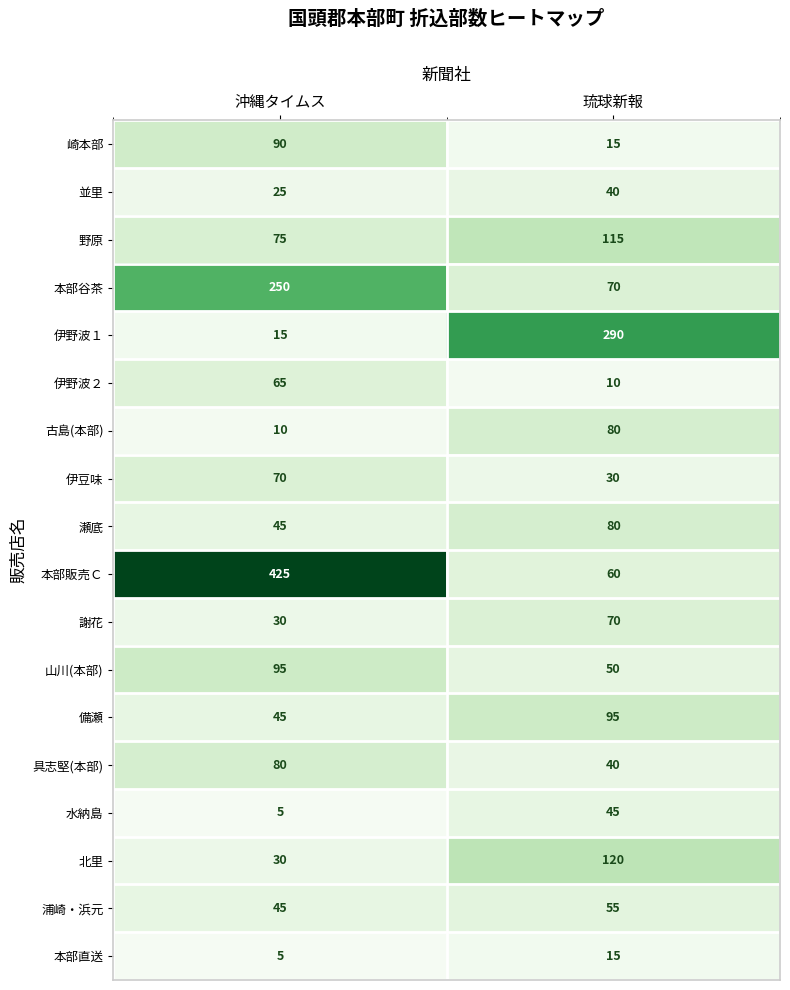

What is the highest value of the 並里 series?

40